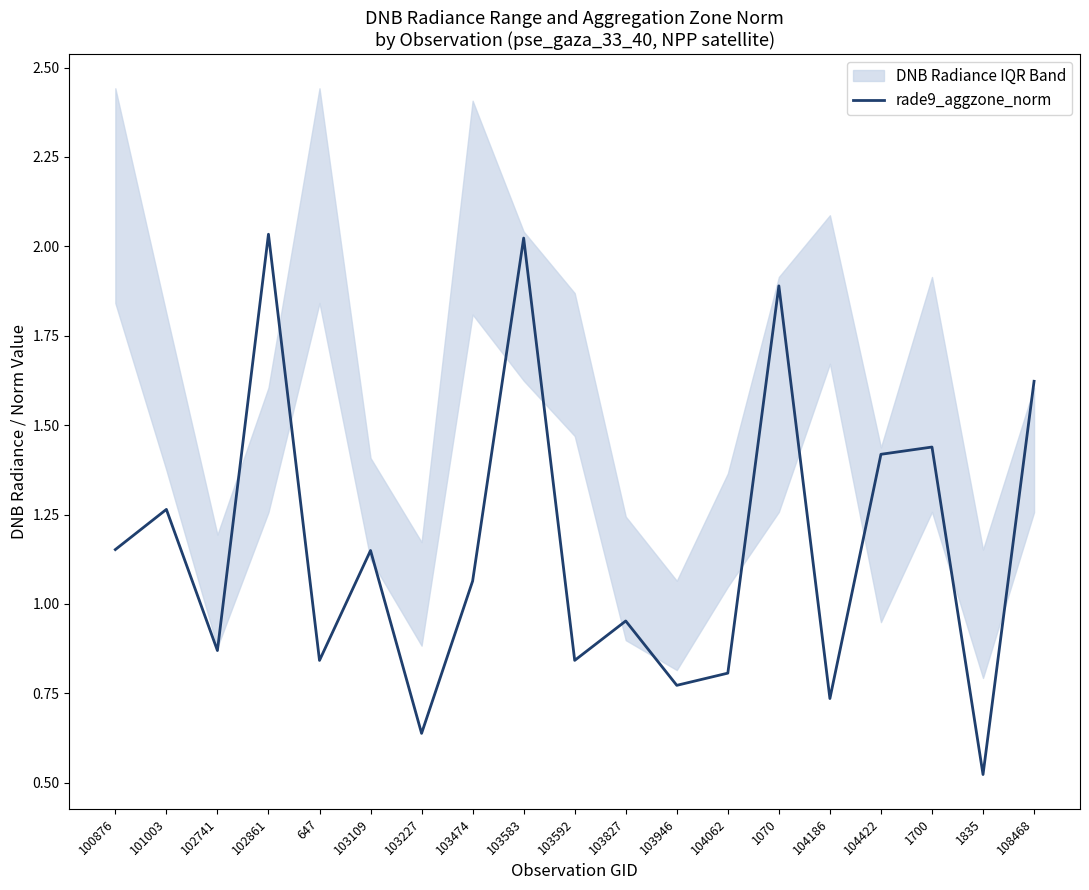

Between 103227 and 1070, which is larger?

1070